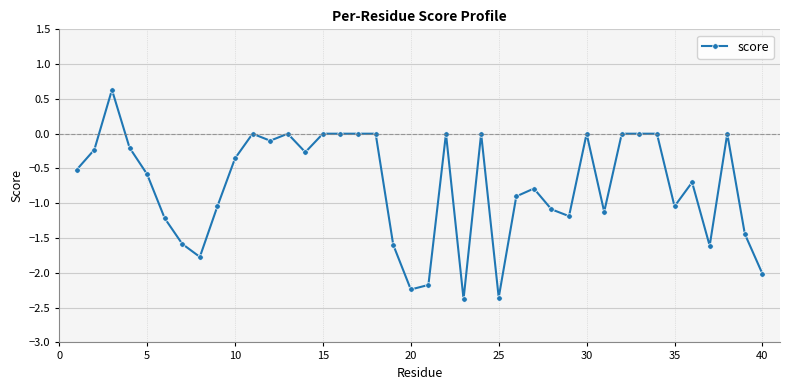

How many lines are shown in the chart?

1